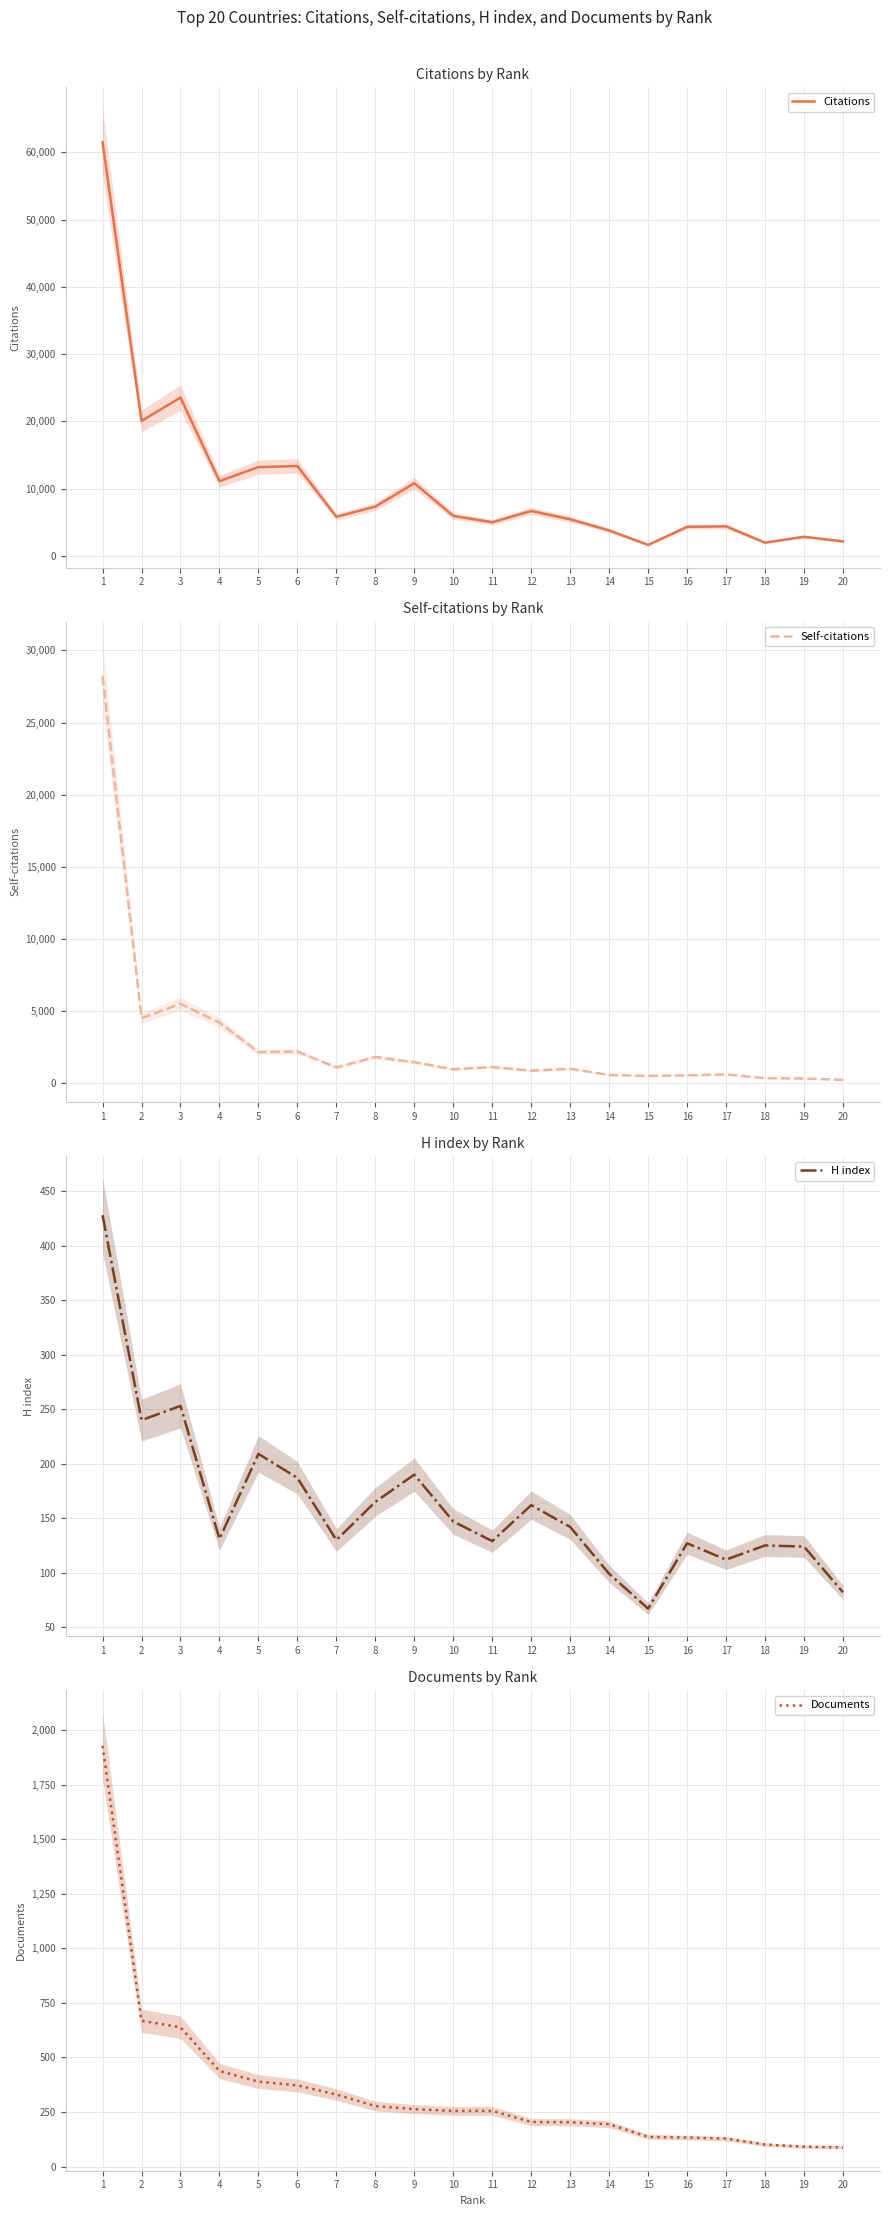

Where does the Self-citations series first go above 1102?

1